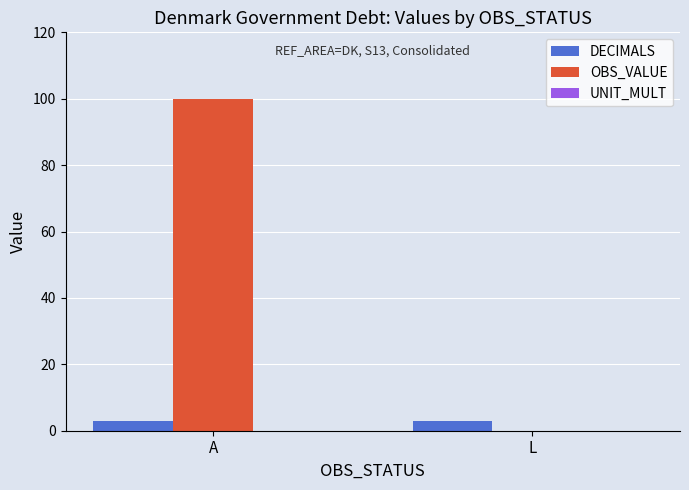

What is the total value across all series at L?

3